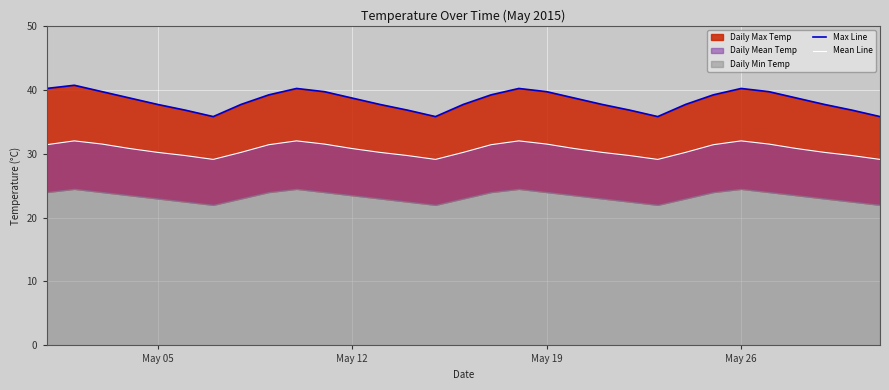

True or false: Mean Line and Max Line cross at least once.

False